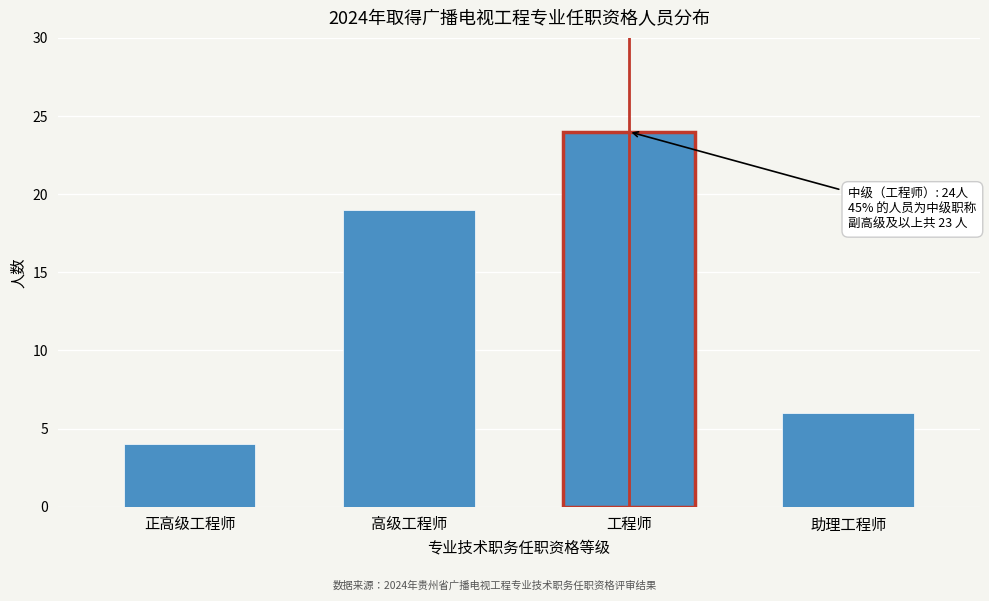

Reading right to left, extract all data points from this chart.

6	24	19	4